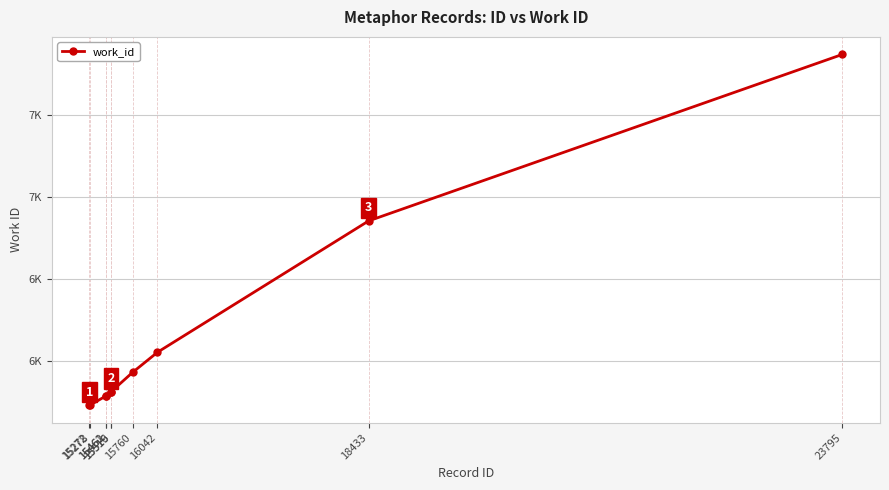

Rank the categories by value from highest to lowest.

23795, 18433, 16042, 15760, 15516, 15519, 15461, 15462, 15272, 15278